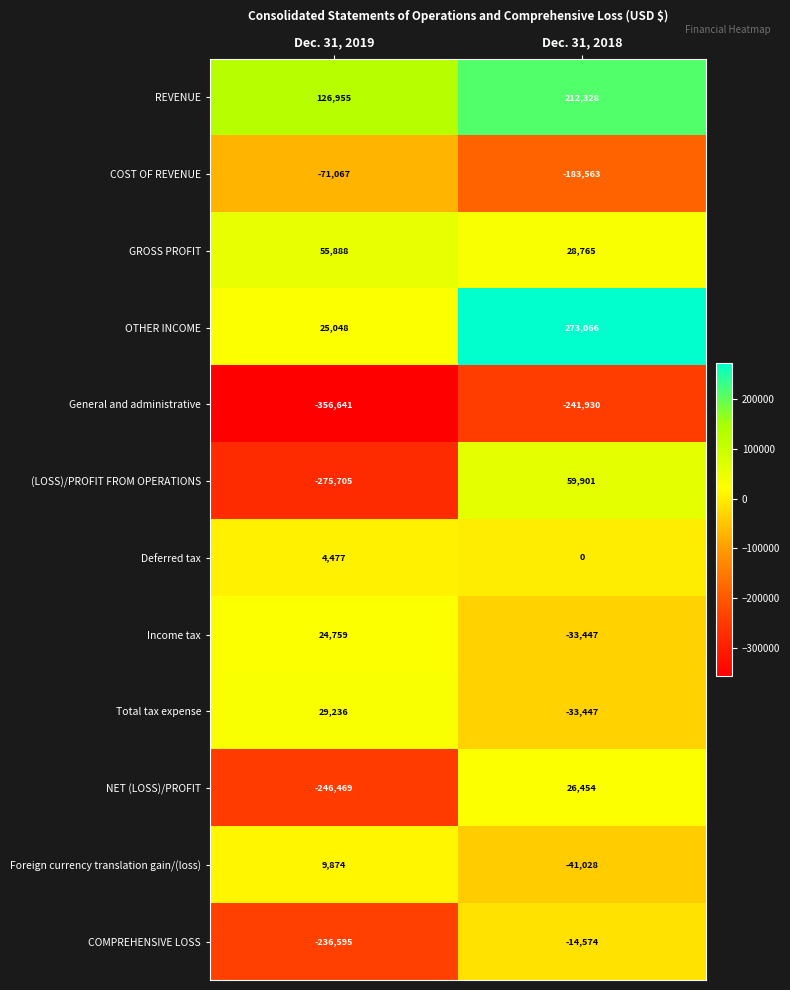

Reading right to left, list all the values displayed in this chart.

REVENUE: Dec. 31, 2018=212328	Dec. 31, 2019=126955
COST OF REVENUE: Dec. 31, 2018=-183563	Dec. 31, 2019=-71067
GROSS PROFIT: Dec. 31, 2018=28765	Dec. 31, 2019=55888
OTHER INCOME: Dec. 31, 2018=273066	Dec. 31, 2019=25048
General and administrative: Dec. 31, 2018=-241930	Dec. 31, 2019=-356641
(LOSS)/PROFIT FROM OPERATIONS: Dec. 31, 2018=59901	Dec. 31, 2019=-275705
Deferred tax: Dec. 31, 2018=0	Dec. 31, 2019=4477
Income tax: Dec. 31, 2018=-33447	Dec. 31, 2019=24759
Total tax expense: Dec. 31, 2018=-33447	Dec. 31, 2019=29236
NET (LOSS)/PROFIT: Dec. 31, 2018=26454	Dec. 31, 2019=-246469
Foreign currency translation gain/(loss): Dec. 31, 2018=-41028	Dec. 31, 2019=9874
COMPREHENSIVE LOSS: Dec. 31, 2018=-14574	Dec. 31, 2019=-236595